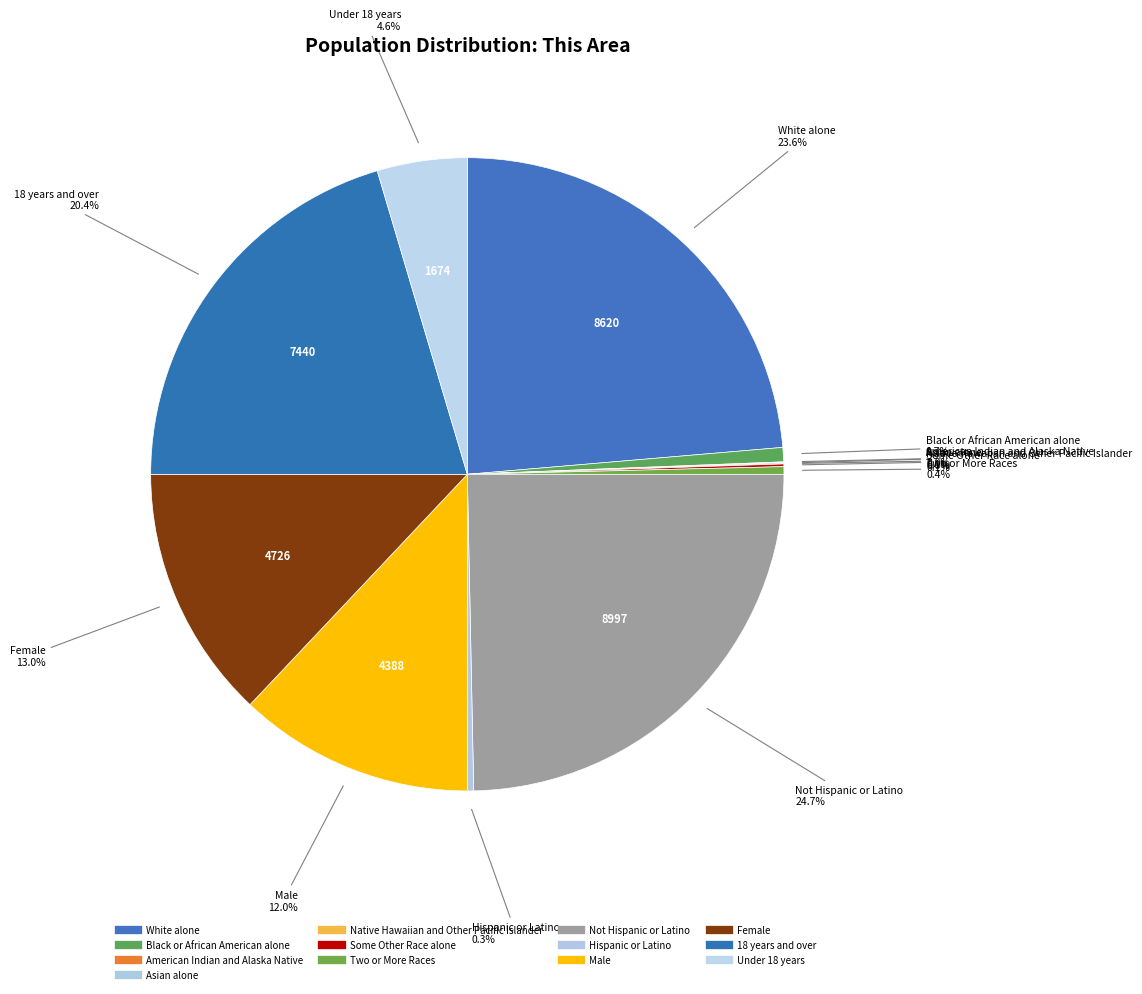

Is there any slice that represents more than half of the pie?

No